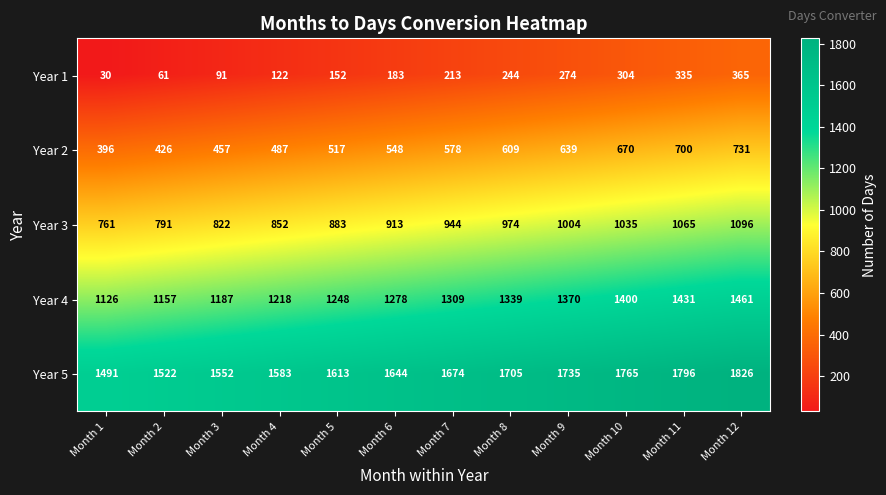

What is the average value of the Year 3 series?

928